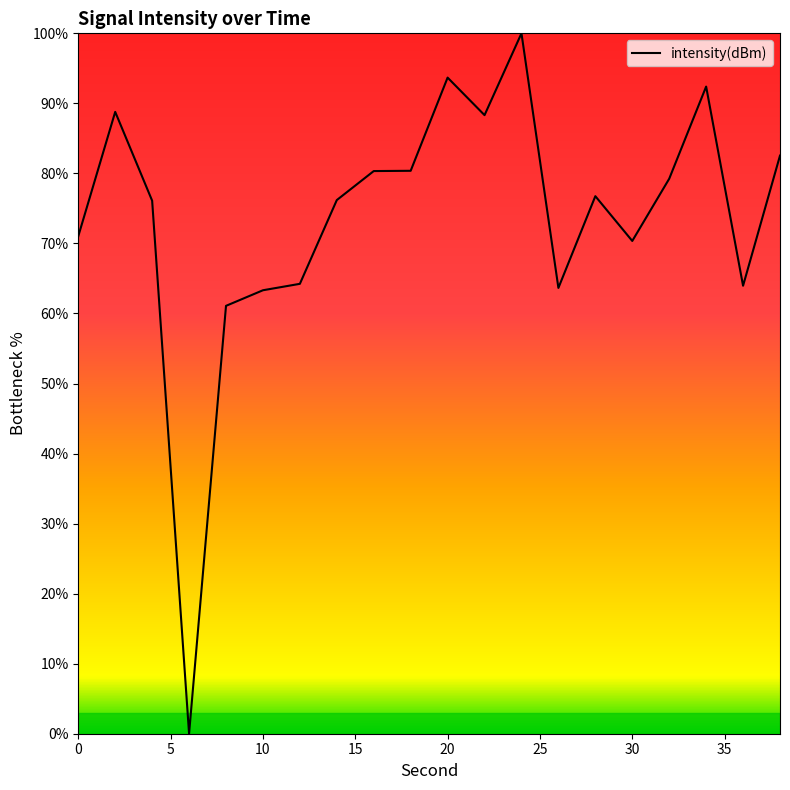

What is the sum of all values?

1472.4